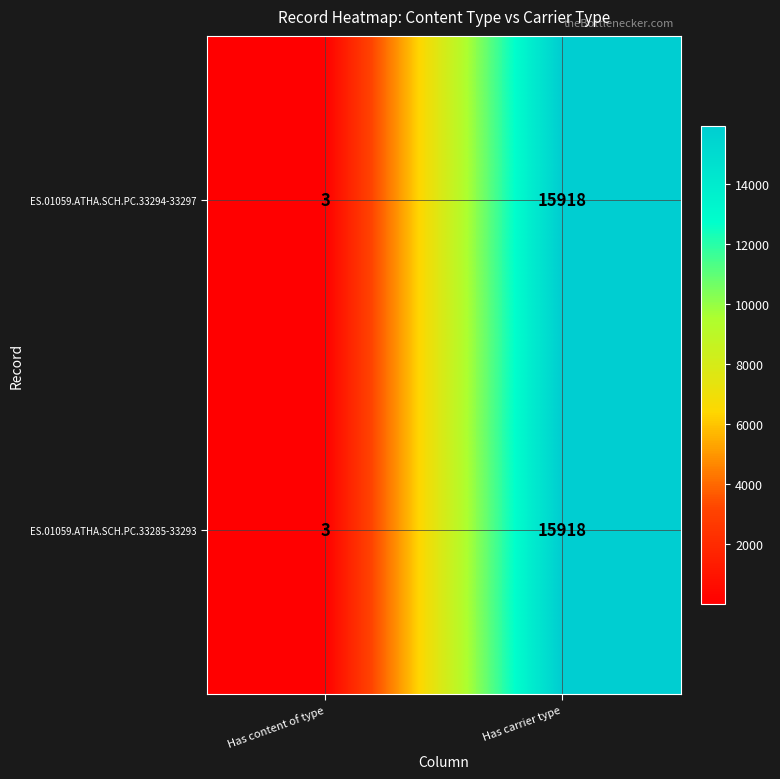

Reading left to right, extract all data points from this chart.

ES.01059.ATHA.SCH.PC.33294-33297: Has content of type=3	Has carrier type=15918
ES.01059.ATHA.SCH.PC.33285-33293: Has content of type=3	Has carrier type=15918